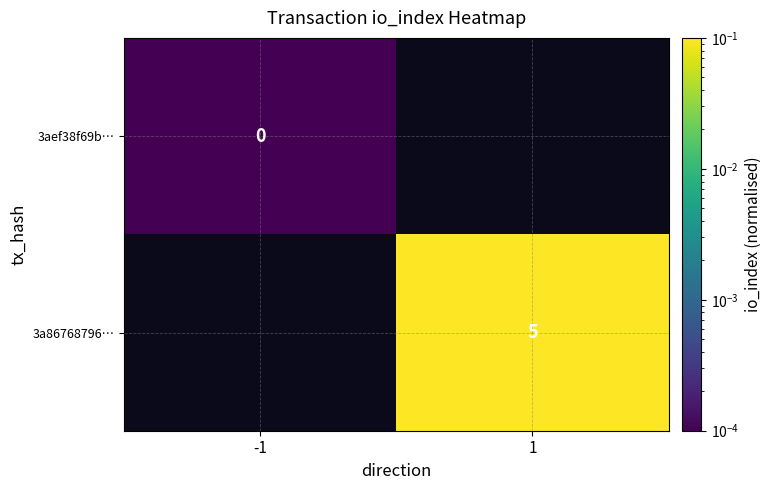

How many values in the 3a86768796… series exceed 0?

1